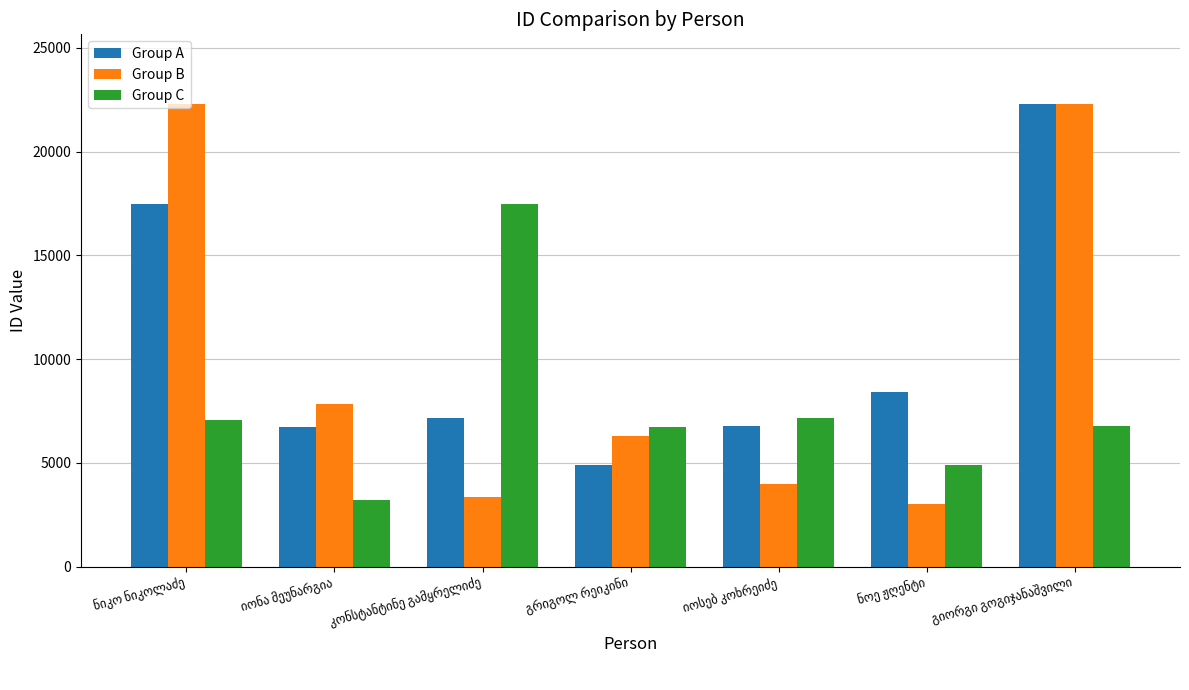

Which series has the widest spread of values?

Group B